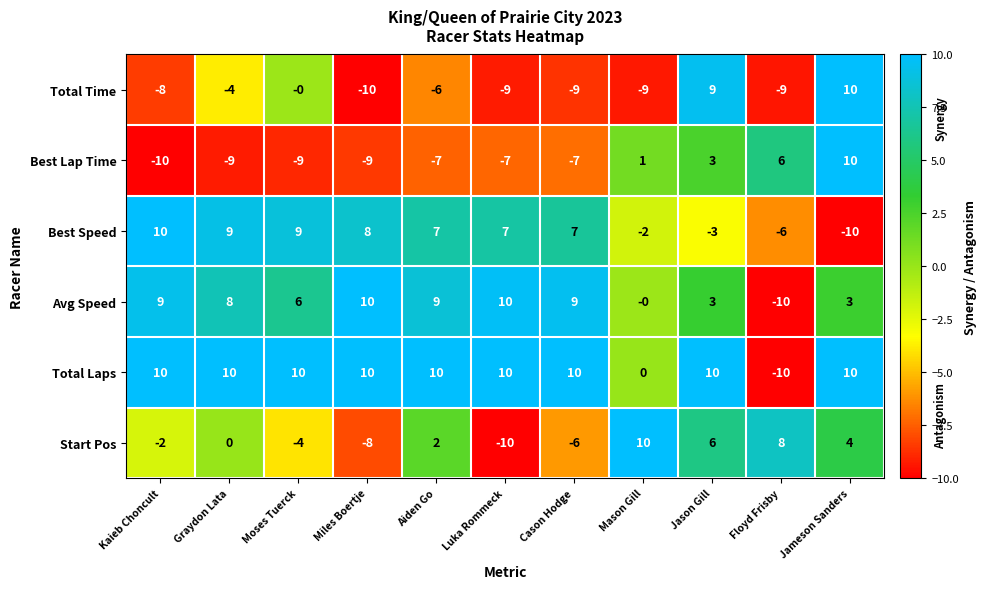

The Start Pos series shows 2 at Aiden Go. True or false?

True